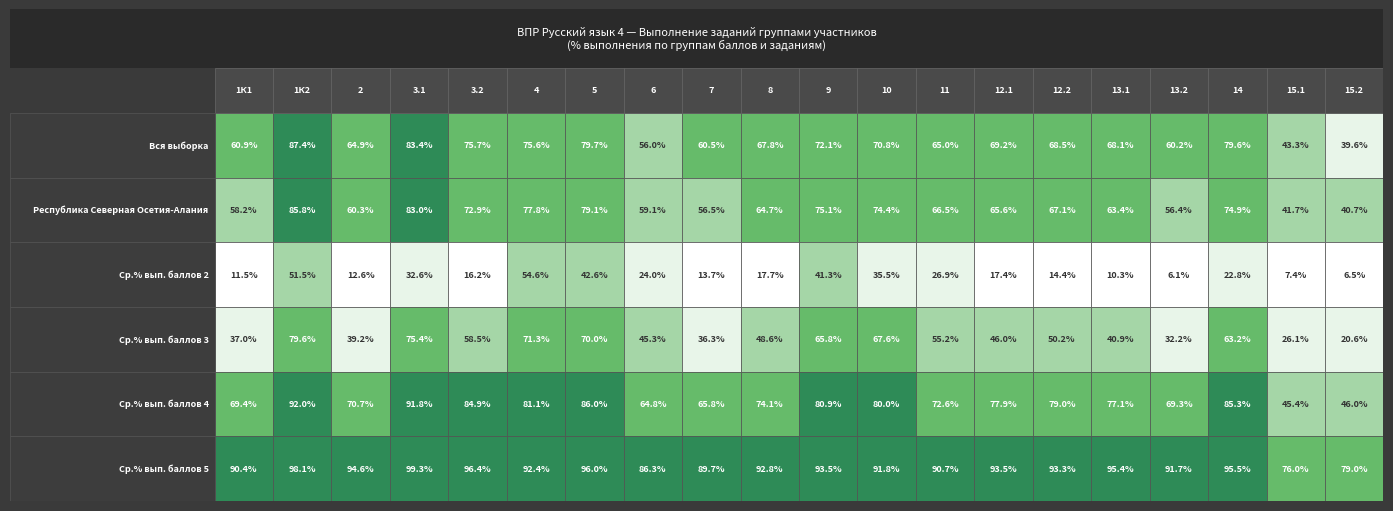

Which category has the lowest value in the Вся выборка series?

15.2